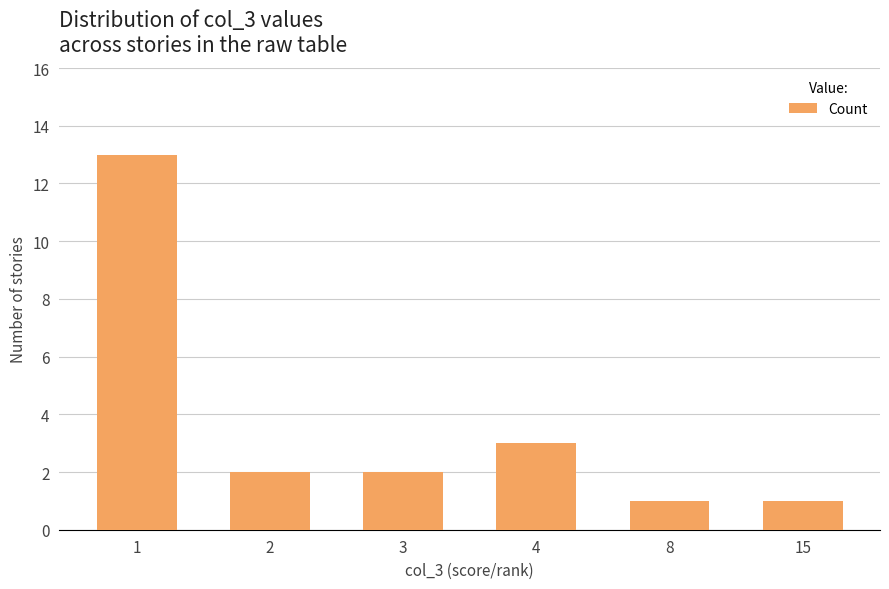

What is the value of the 4th bar from the left?

3